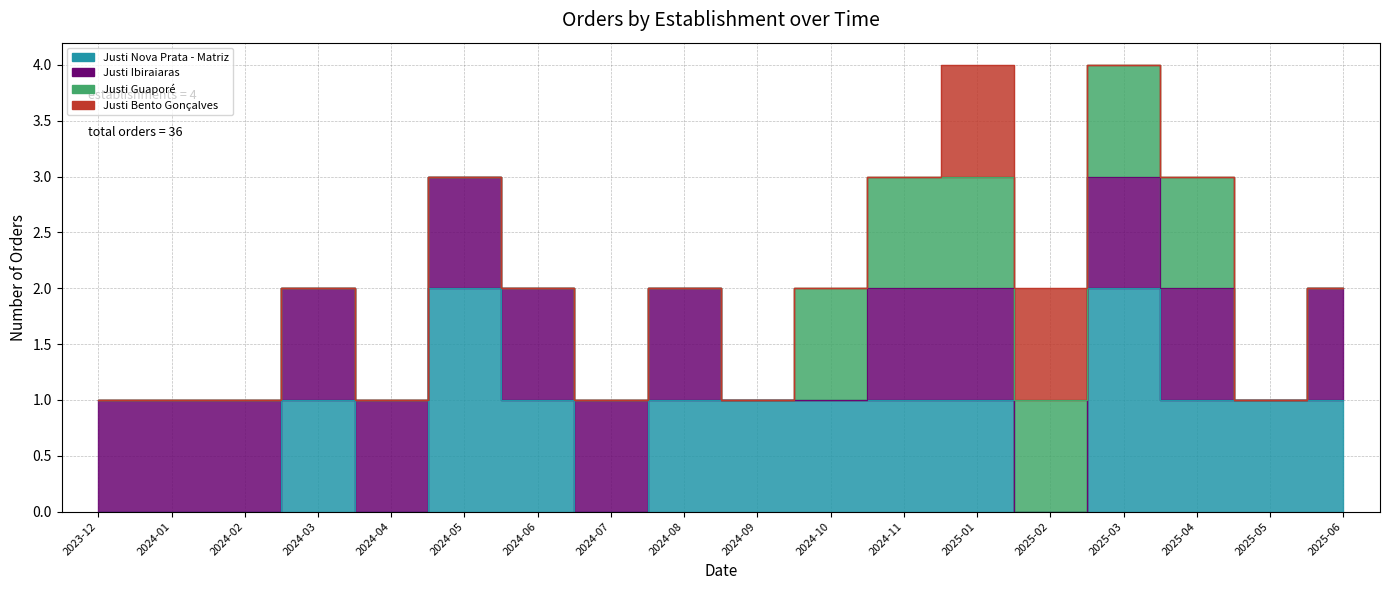

Which series has the largest total across all categories?

Justi Nova Prata - Matriz